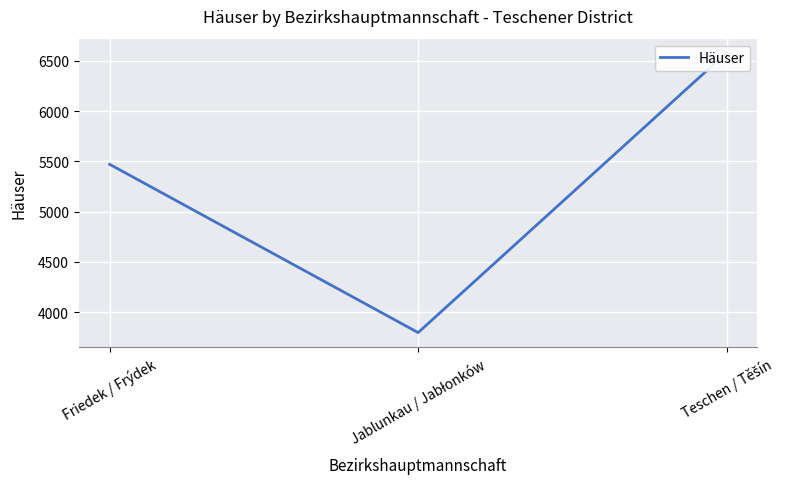

What is the label of the 2nd point from the right?

Jablunkau / Jabłonków